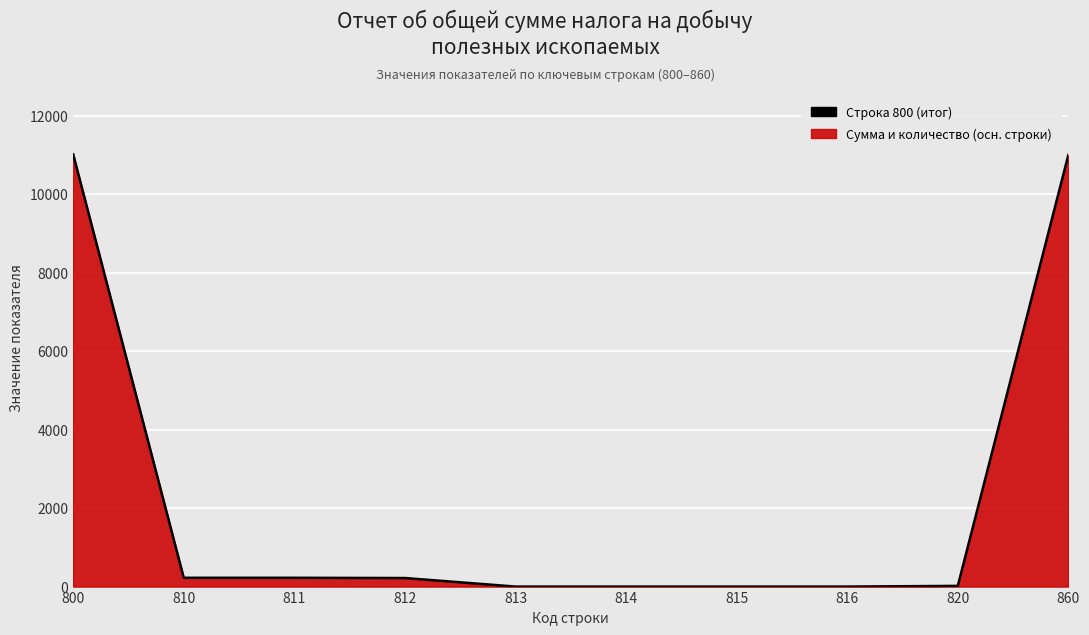

Is it true that the value at 813 is -7189?

False